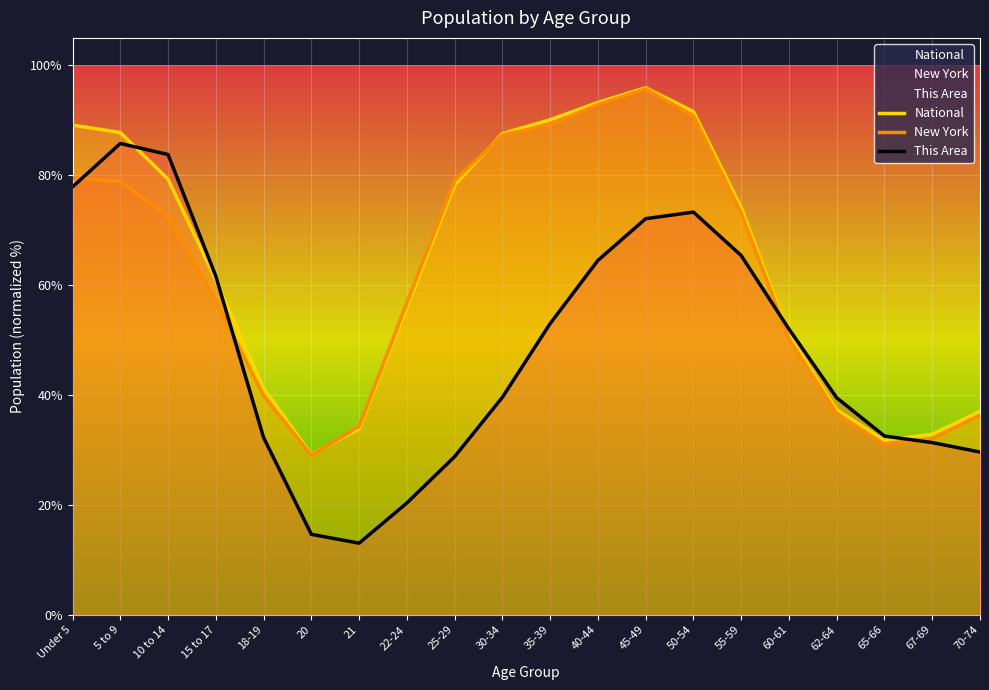

What is the minimum value shown in the chart?

13.0